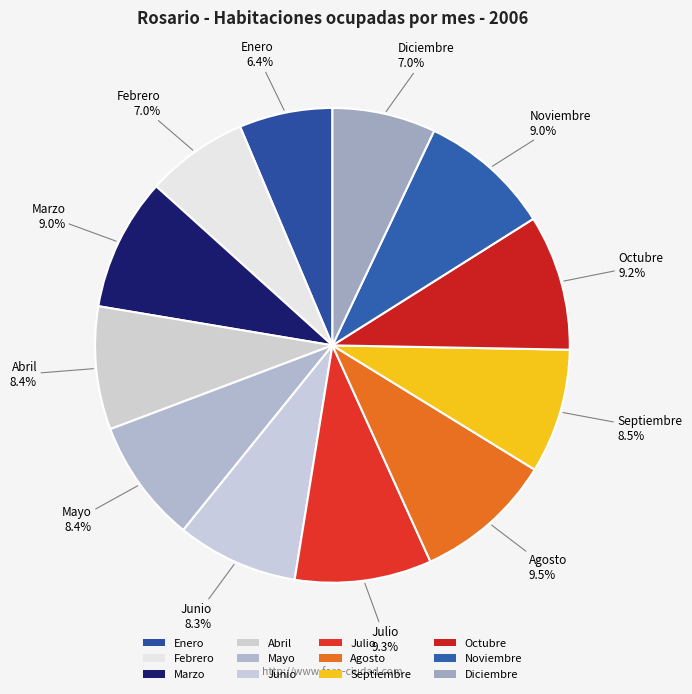

How many slices are in this pie chart?

12